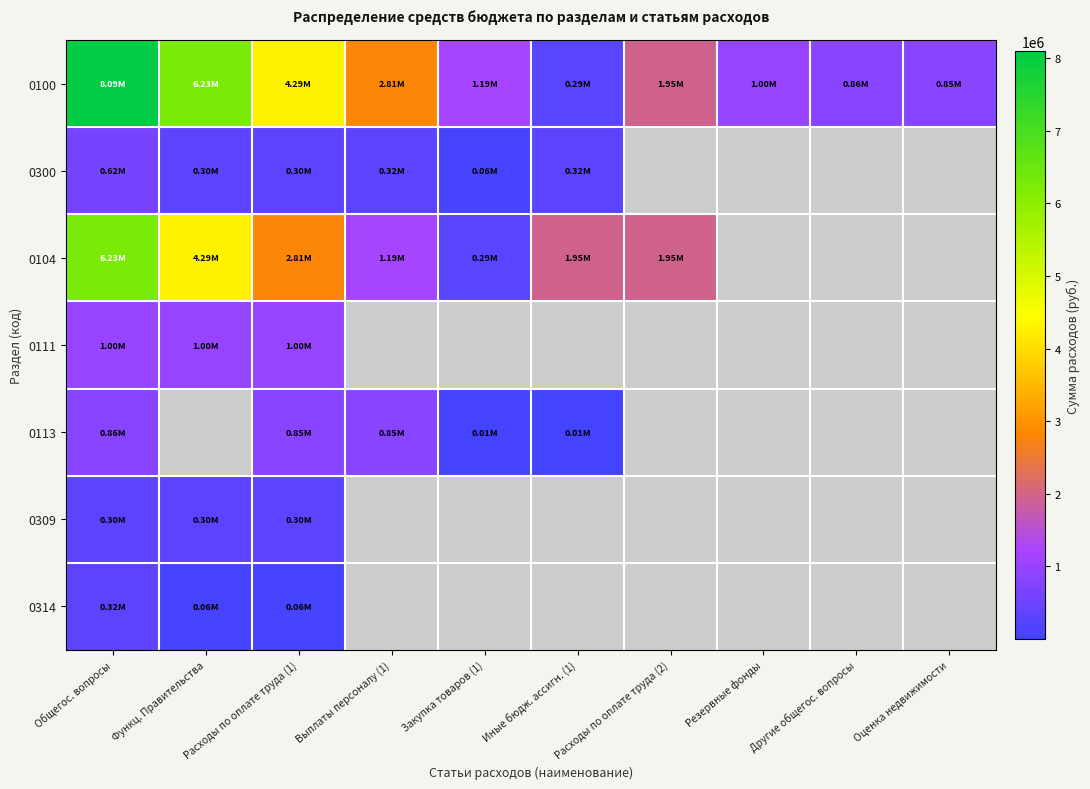

How many categories are shown in the chart?

10